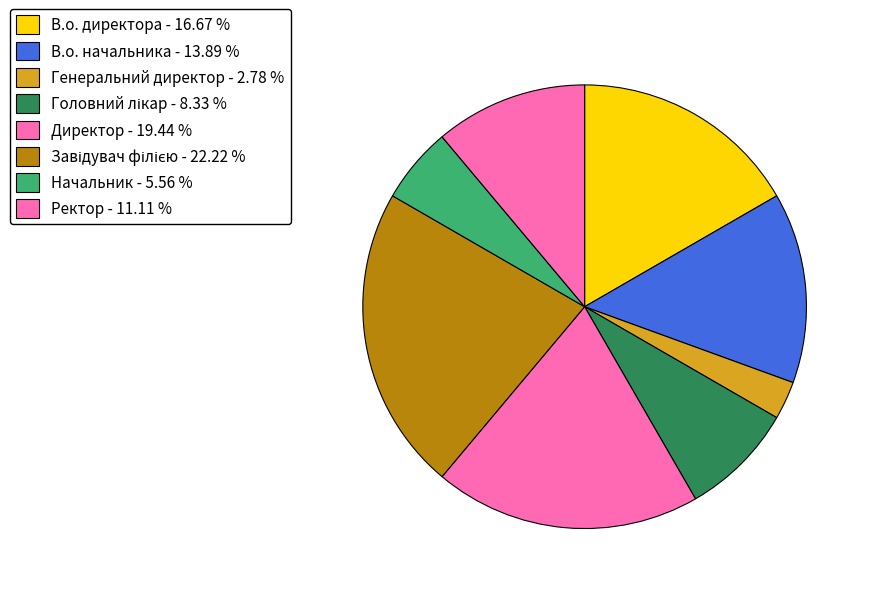

To the nearest percent, what percentage of the pie is Генеральний директор?

3%